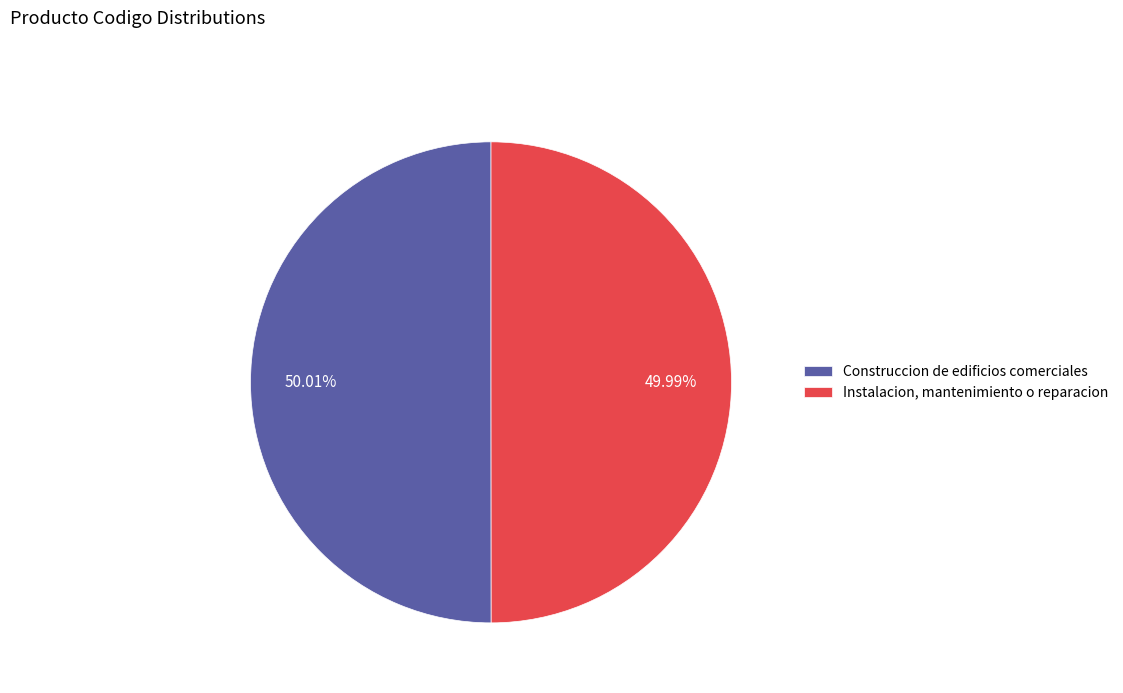

What percentage is the Instalacion, mantenimiento o reparacion slice, to the nearest percent?

50%